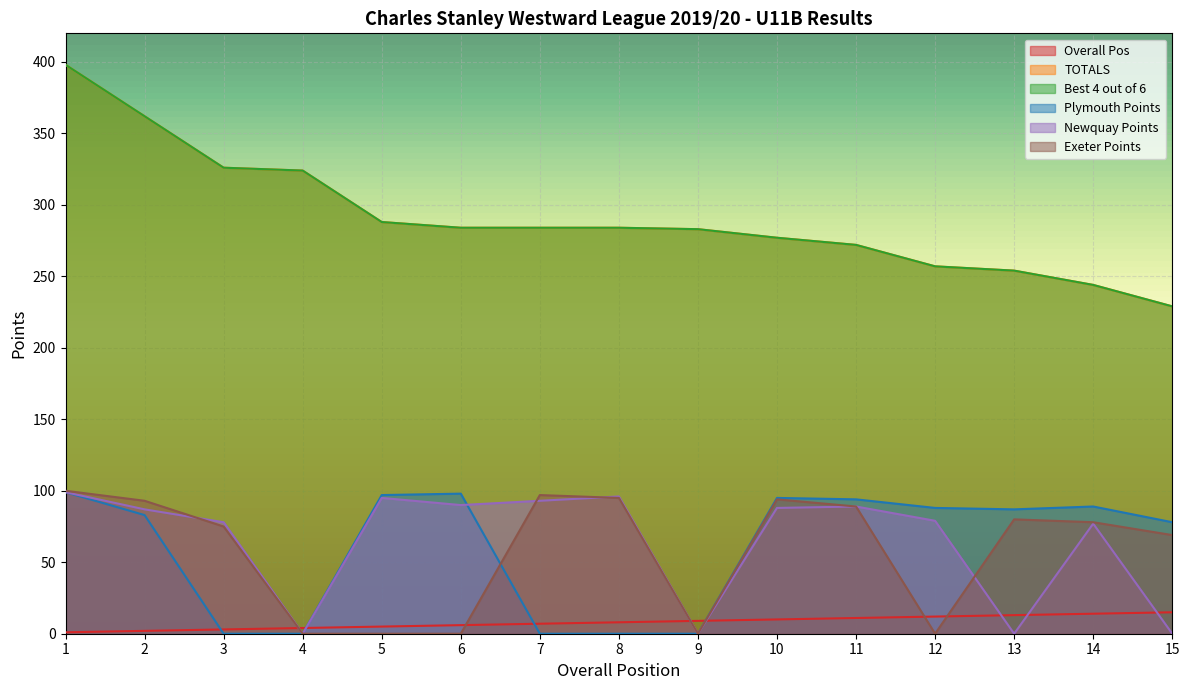

At which category is the sum across all series the highest?

1